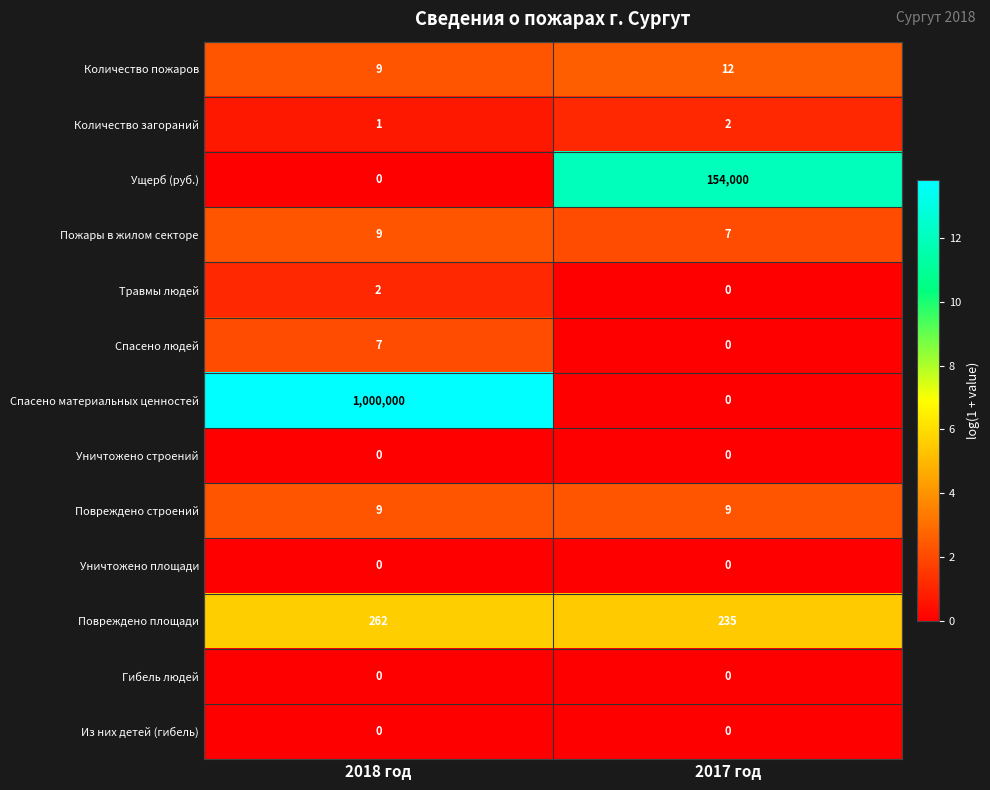

Count the number of data series in this chart.

13